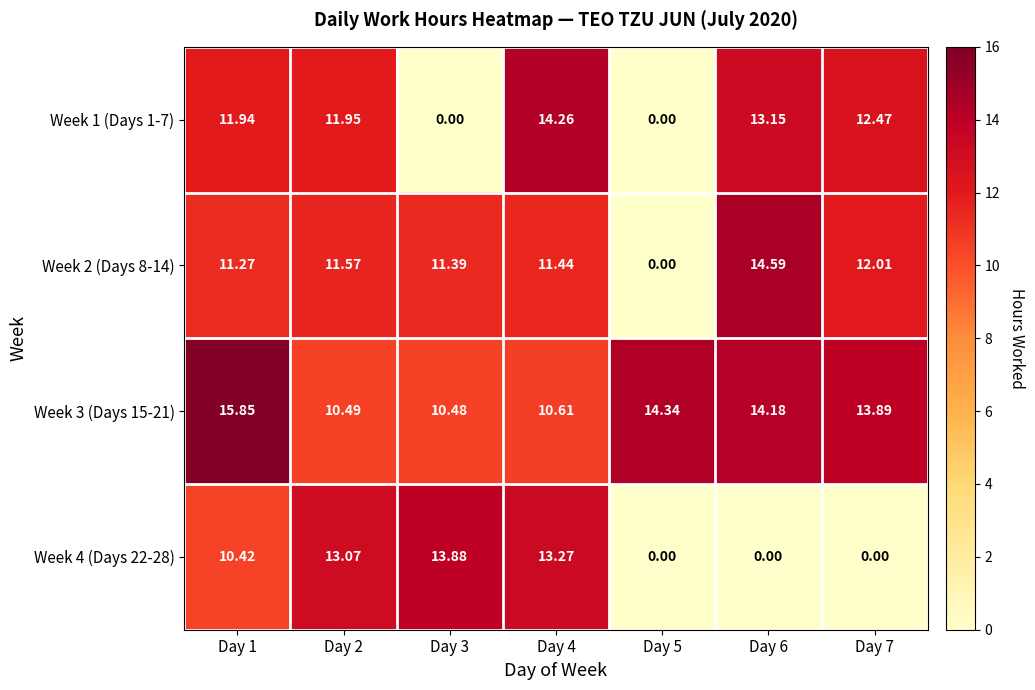

How many series are shown in this chart?

4